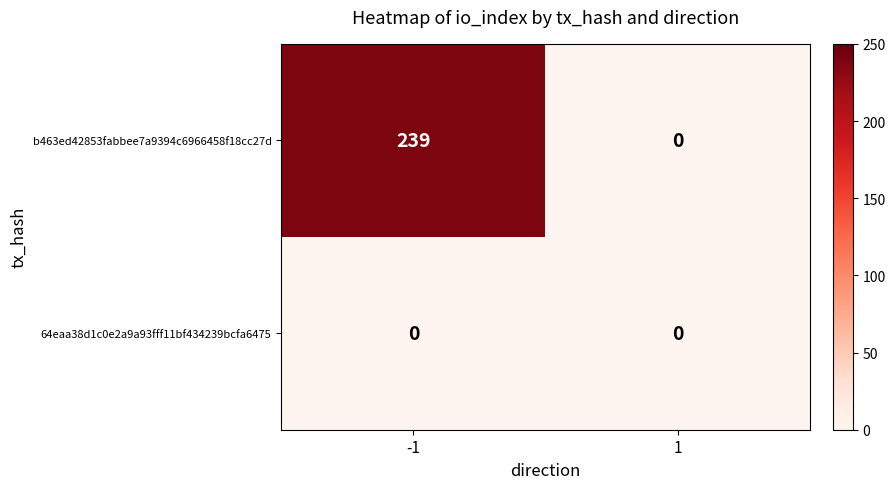

How many series are shown in this chart?

2